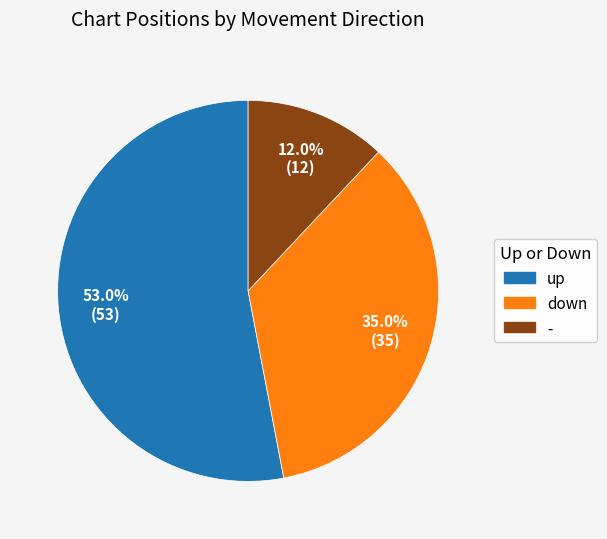

What is the total percentage of - and up?

65.0%